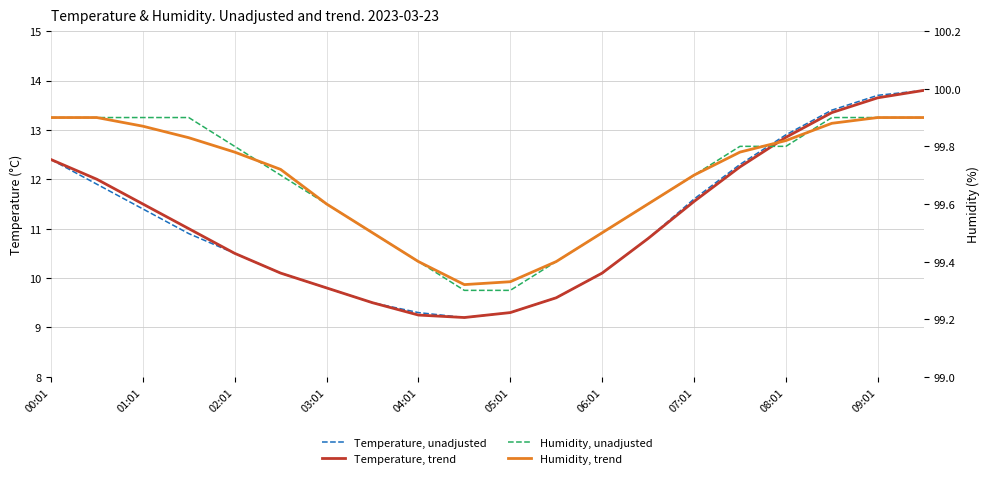

At which label does Temperature, trend first exceed 11?

00:01